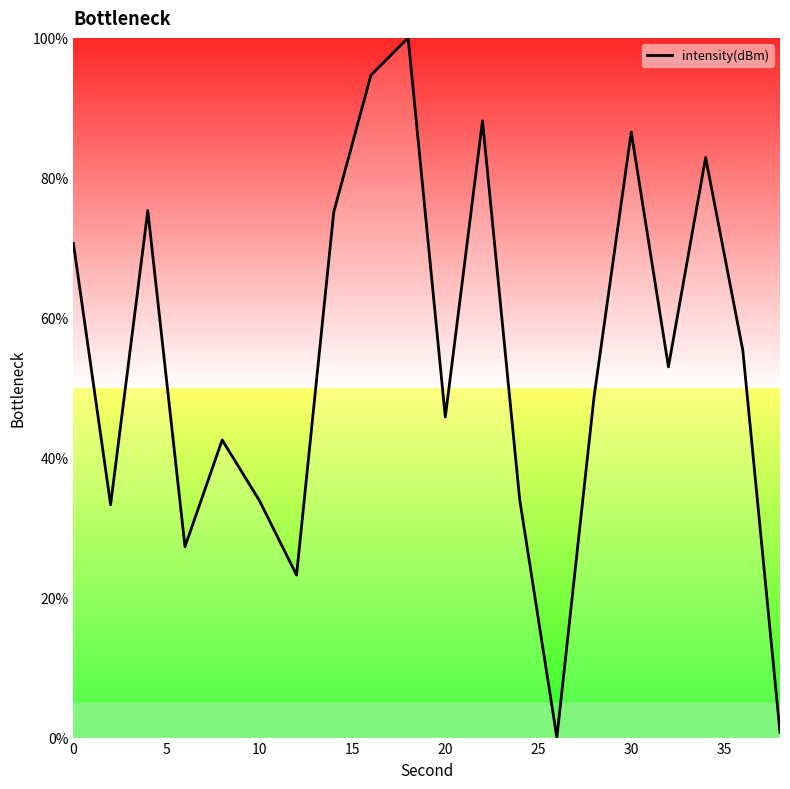

What is the difference between the maximum and minimum values?

100.0